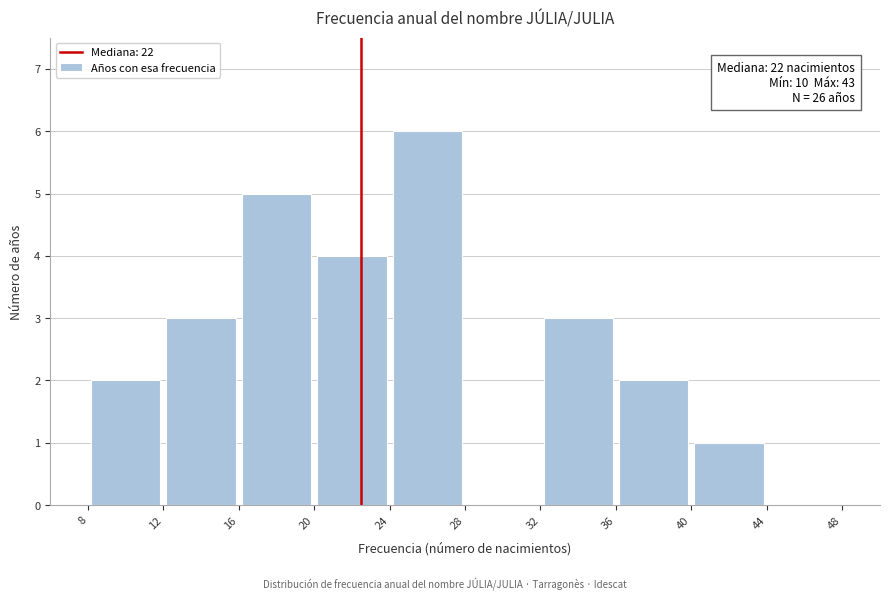

Which range on the x-axis has the tallest bar?

24 to 28